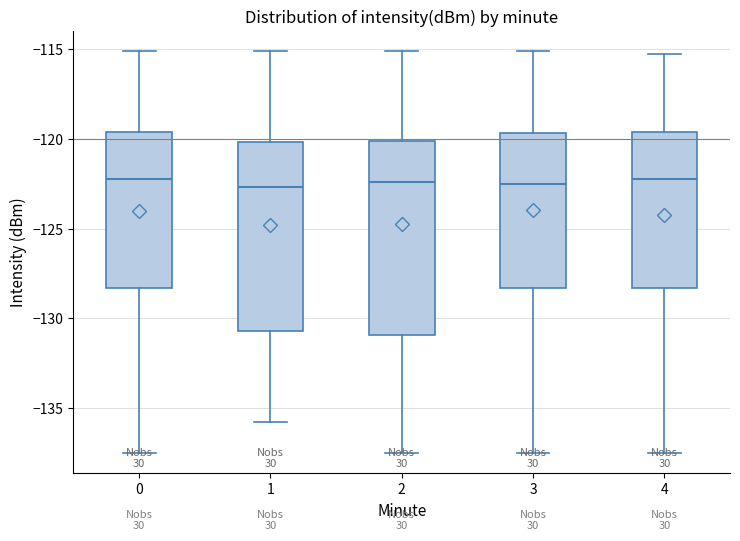

Reading left to right, transcribe this box plot: for each box, give where its median line is, the range the box spans, and where its two whiskers end, as read against the y-axis. The values are not printed on the chart, so give them approximately, as read against the axis.

0: median -122.0, box -128.5 to -119.5, whiskers -137.5 to -115.0
1: median -122.5, box -130.5 to -120.0, whiskers -136.0 to -115.0
2: median -122.5, box -131.0 to -120.0, whiskers -137.5 to -115.0
3: median -122.5, box -128.5 to -119.5, whiskers -137.5 to -115.0
4: median -122.0, box -128.5 to -119.5, whiskers -137.5 to -115.0